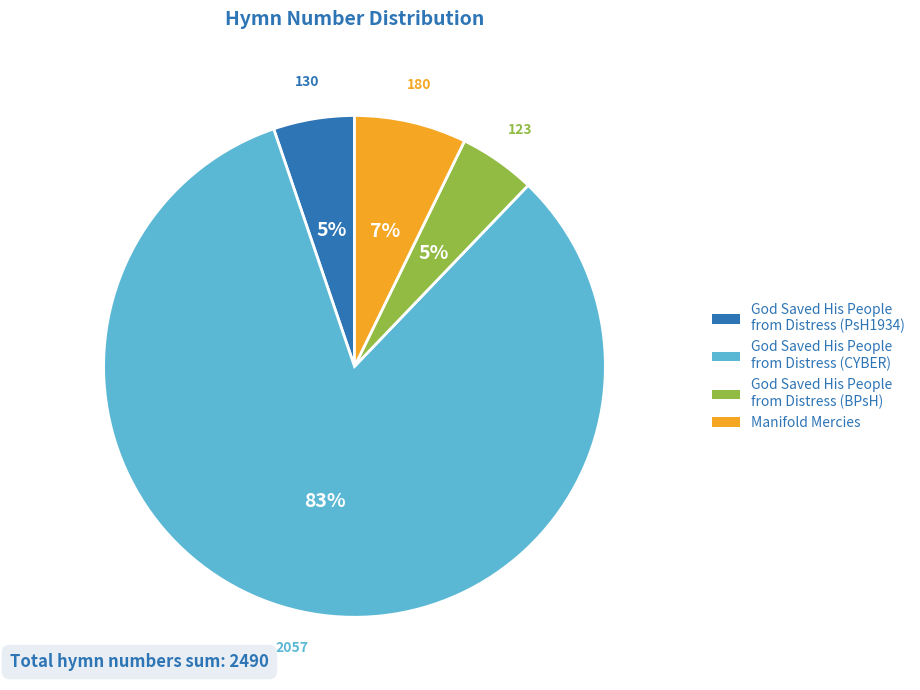

Combined, do Manifold Mercies and God Saved His People from Distress (BPsH) account for over 50%?

No